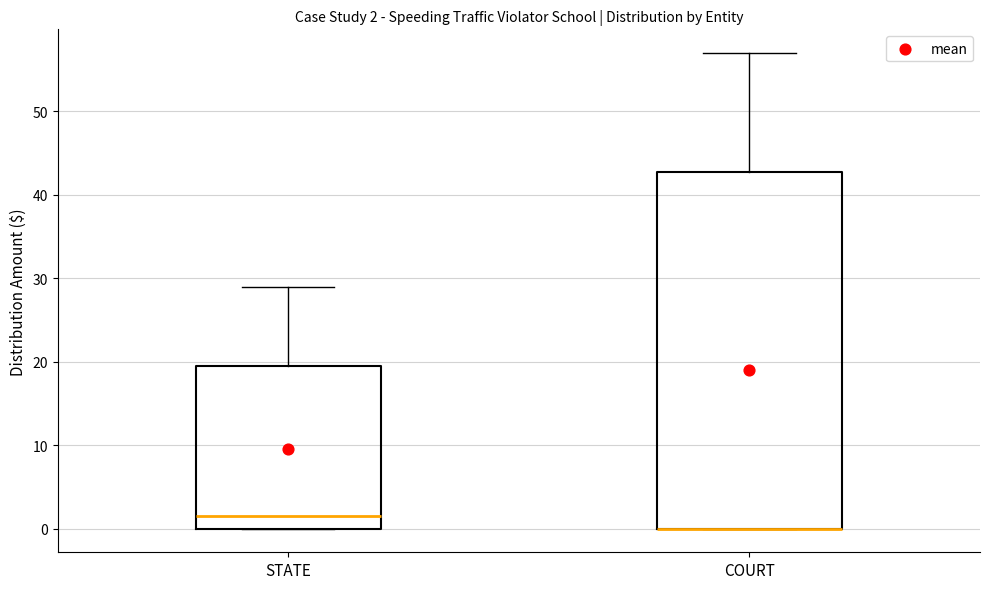

Comparing the boxes themselves (not the whiskers), which one is the tallest?

COURT